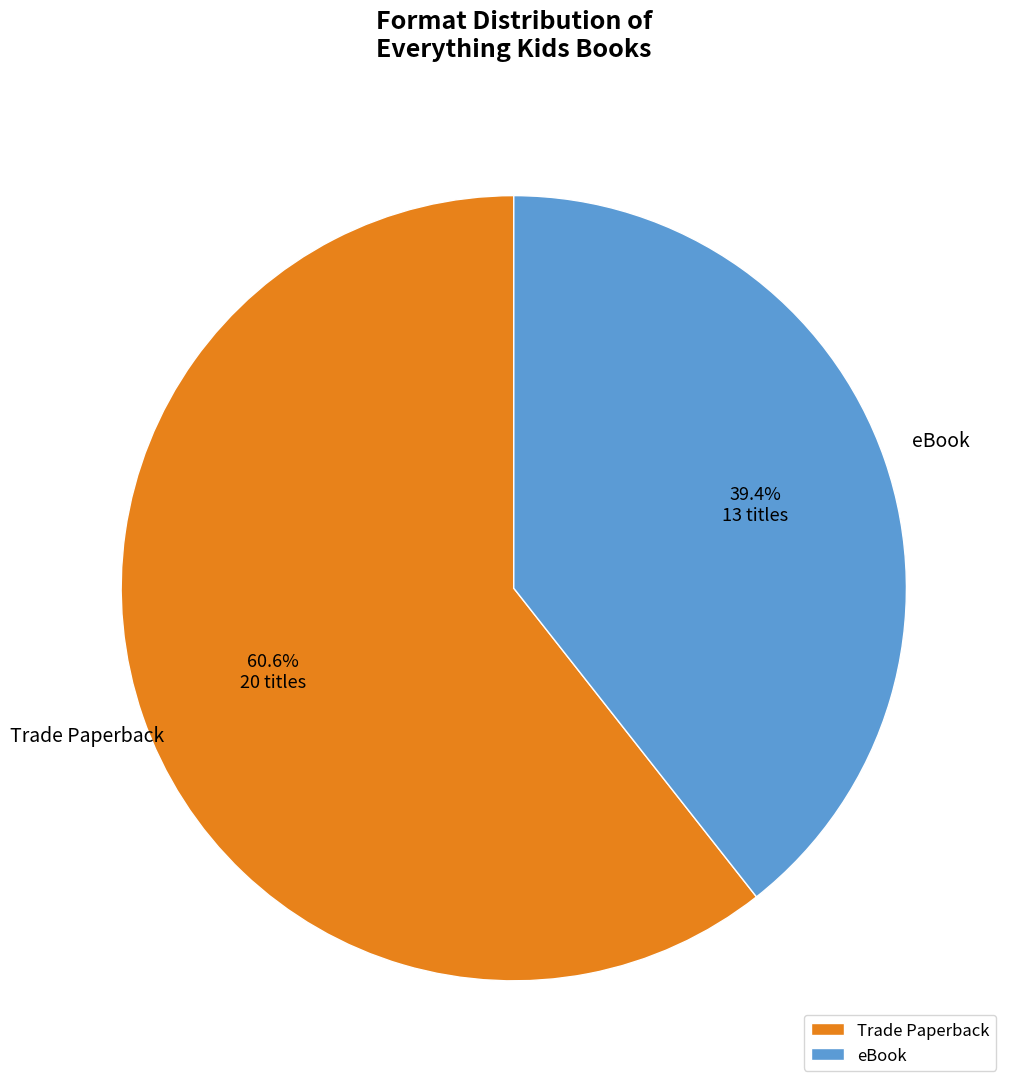

Is the sum of Trade Paperback and eBook greater than half?

Yes